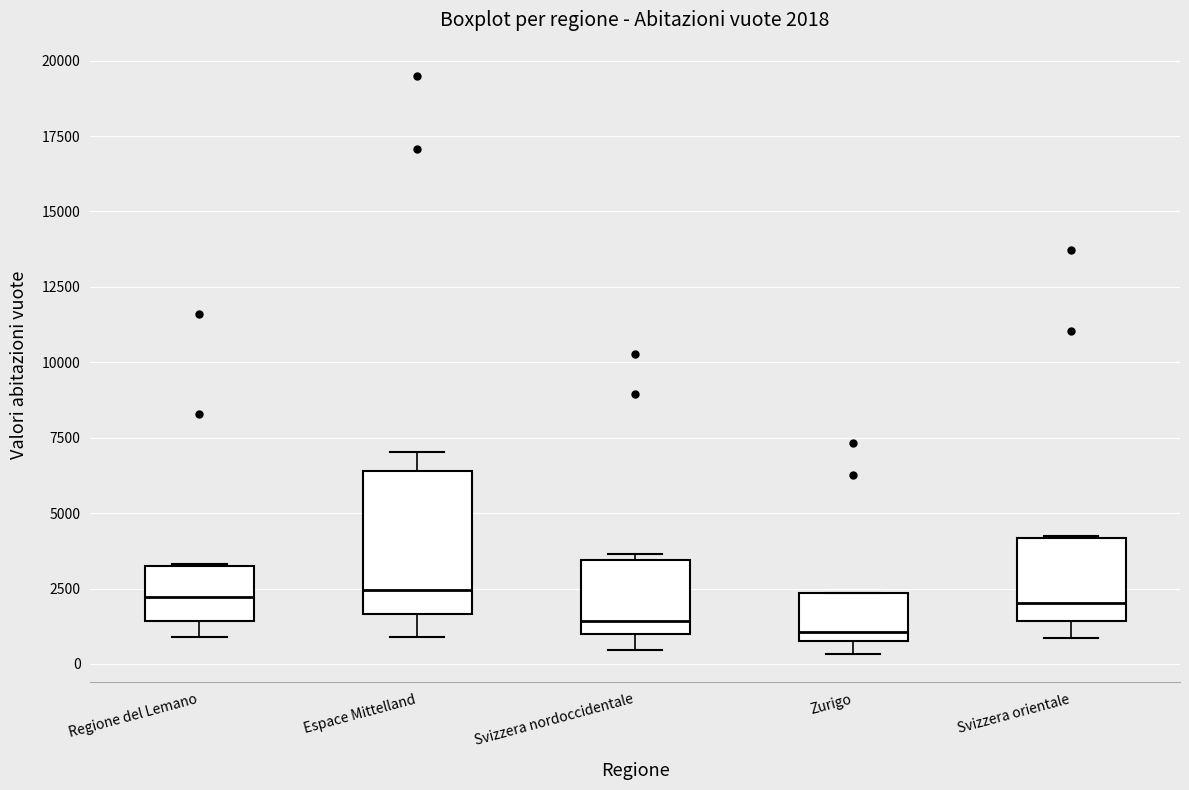

Which box is the tallest, from its lower edge to its upper edge?

Espace Mittelland